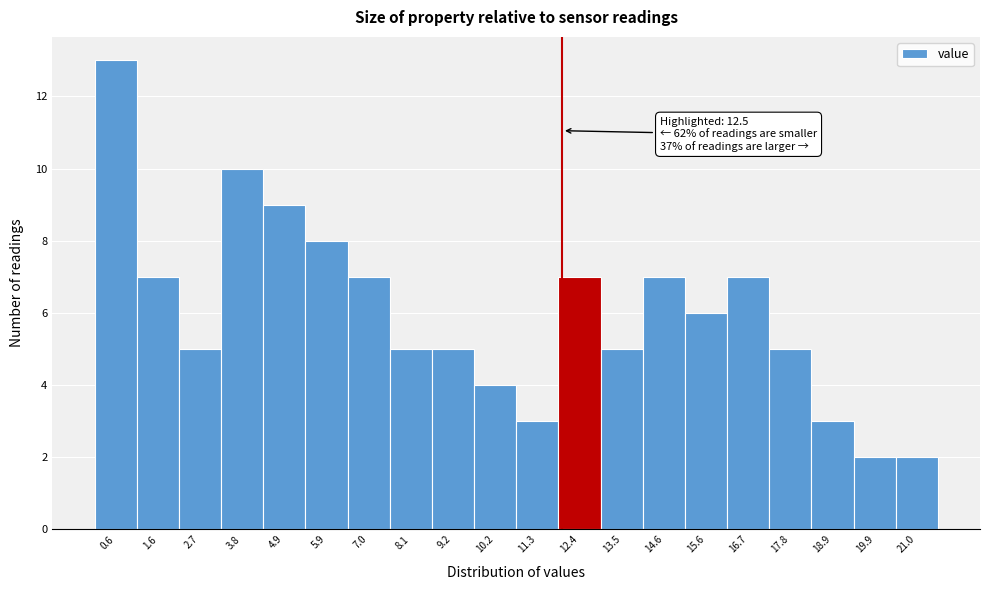

Reading right to left, what are all the values shown in this chart?

2	2	3	5	7	6	7	5	7	3	4	5	5	7	8	9	10	5	7	13